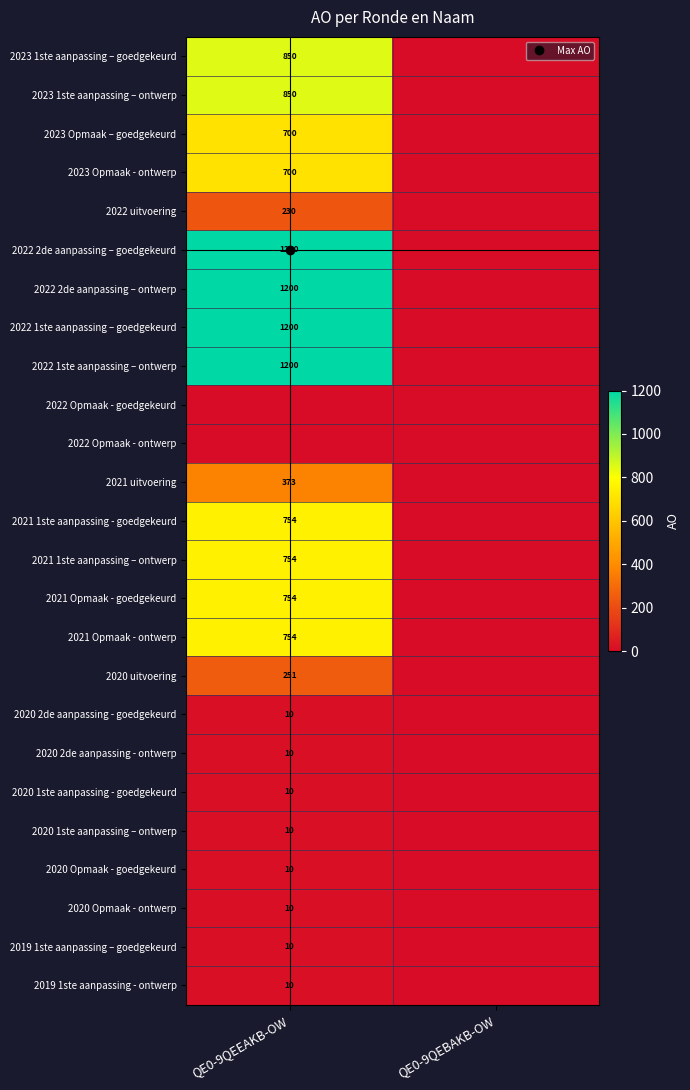

At QE0-9QEEAKB-OW, list the series in order from smallest to largest.

2022 Opmaak - goedgekeurd, 2022 Opmaak - ontwerp, 2020 2de aanpassing - goedgekeurd, 2020 2de aanpassing - ontwerp, 2020 1ste aanpassing - goedgekeurd, 2020 1ste aanpassing – ontwerp, 2020 Opmaak - goedgekeurd, 2020 Opmaak - ontwerp, 2019 1ste aanpassing – goedgekeurd, 2019 1ste aanpassing - ontwerp, 2022 uitvoering, 2020 uitvoering, 2021 uitvoering, 2023 Opmaak – goedgekeurd, 2023 Opmaak - ontwerp, 2021 1ste aanpassing - goedgekeurd, 2021 1ste aanpassing – ontwerp, 2021 Opmaak - goedgekeurd, 2021 Opmaak - ontwerp, 2023 1ste aanpassing – goedgekeurd, 2023 1ste aanpassing – ontwerp, 2022 2de aanpassing – goedgekeurd, 2022 2de aanpassing – ontwerp, 2022 1ste aanpassing – goedgekeurd, 2022 1ste aanpassing – ontwerp